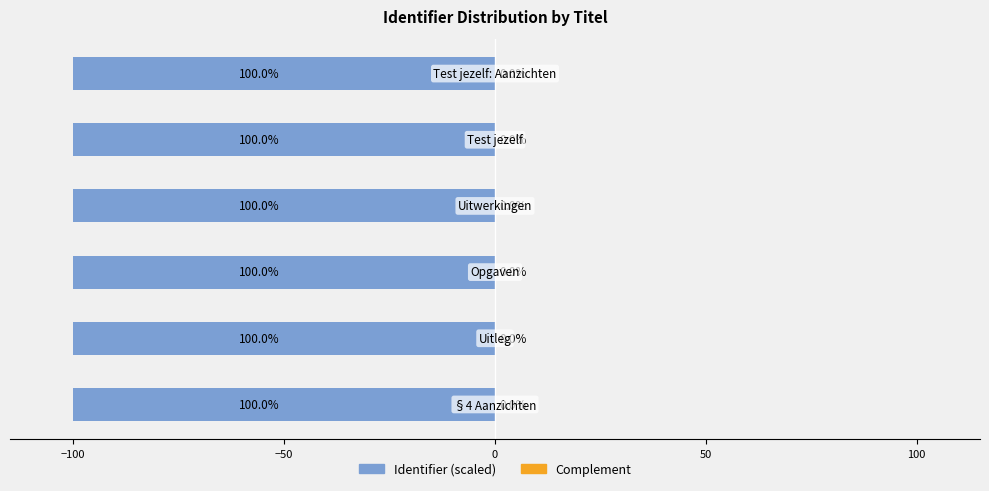

How many Complement values are between 0 and 1?

6